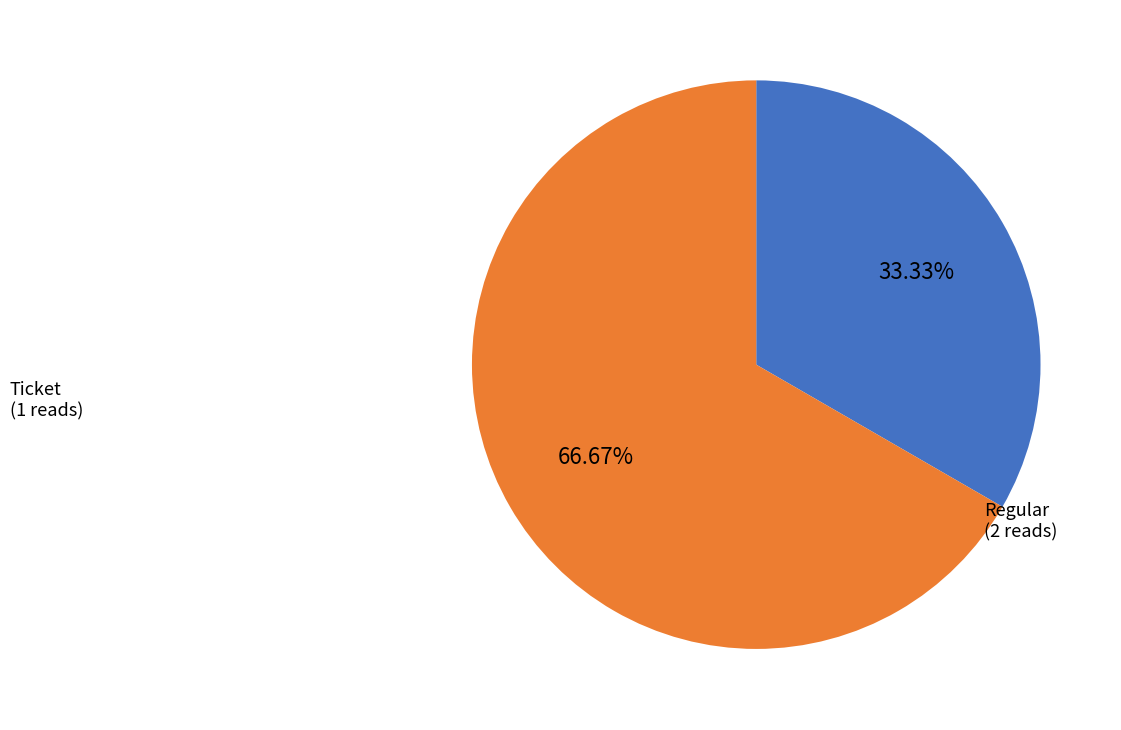

To the nearest percent, what is the average slice percentage?

50%